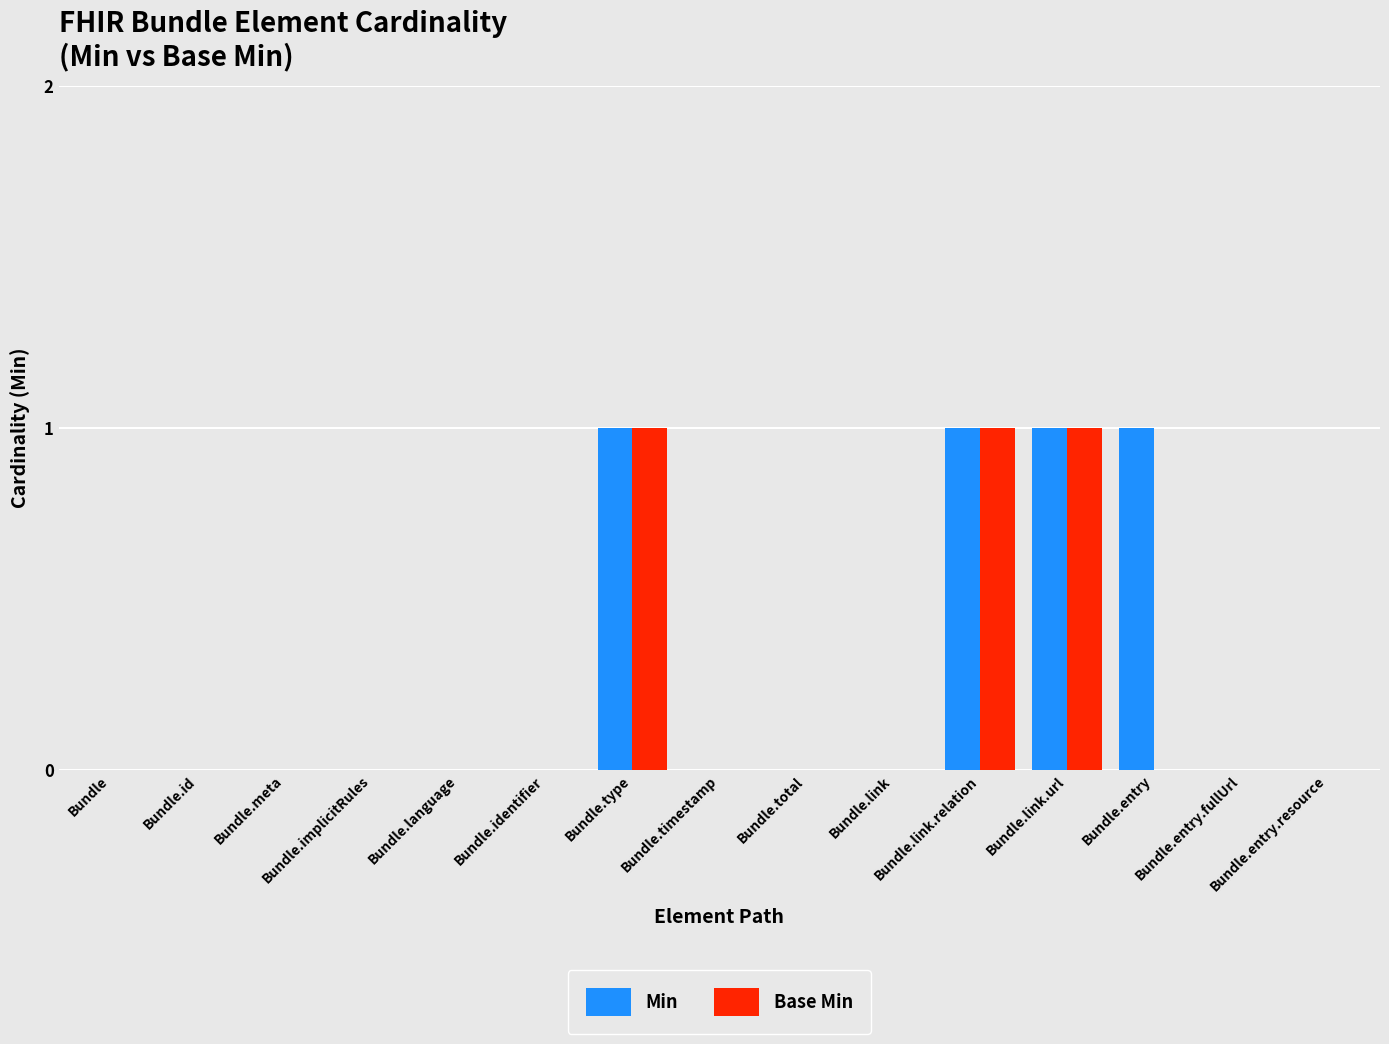

Reading left to right, extract all data points from this chart.

Min: Bundle=0	Bundle.id=0	Bundle.meta=0	Bundle.implicitRules=0	Bundle.language=0	Bundle.identifier=0	Bundle.type=1	Bundle.timestamp=0	Bundle.total=0	Bundle.link=0	Bundle.link.relation=1	Bundle.link.url=1	Bundle.entry=1	Bundle.entry.fullUrl=0	Bundle.entry.resource=0
Base Min: Bundle=0	Bundle.id=0	Bundle.meta=0	Bundle.implicitRules=0	Bundle.language=0	Bundle.identifier=0	Bundle.type=1	Bundle.timestamp=0	Bundle.total=0	Bundle.link=0	Bundle.link.relation=1	Bundle.link.url=1	Bundle.entry=0	Bundle.entry.fullUrl=0	Bundle.entry.resource=0